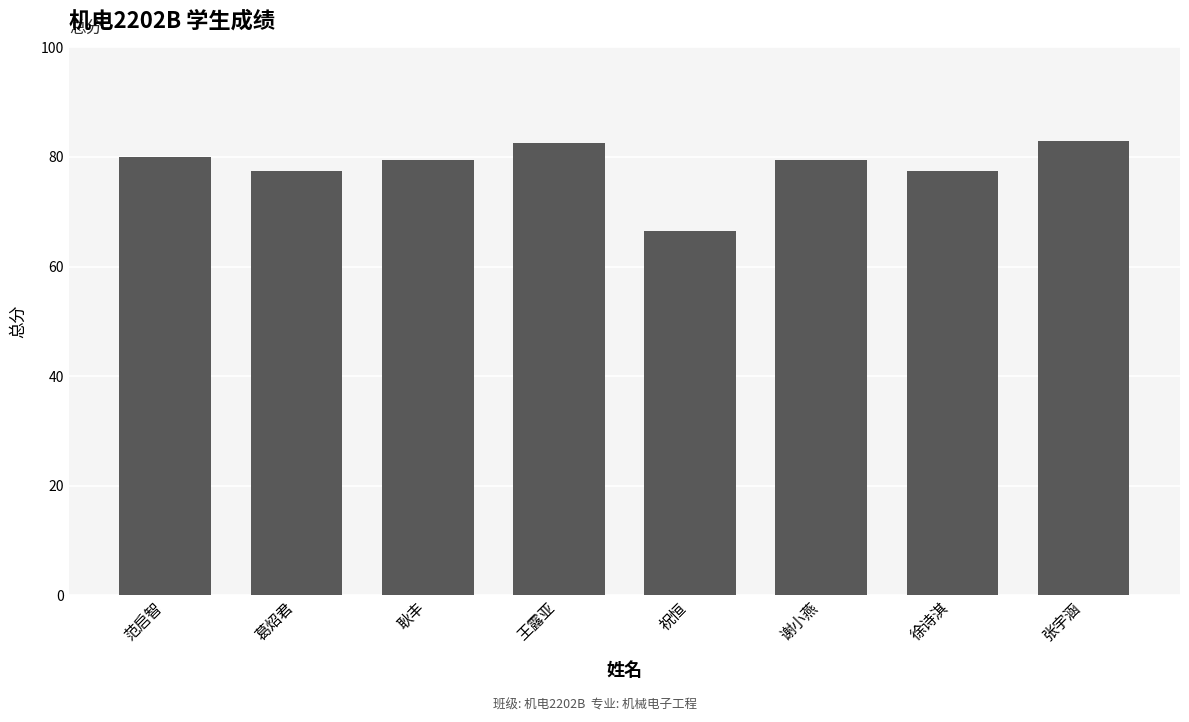

What is the difference between the maximum and minimum values?

16.5